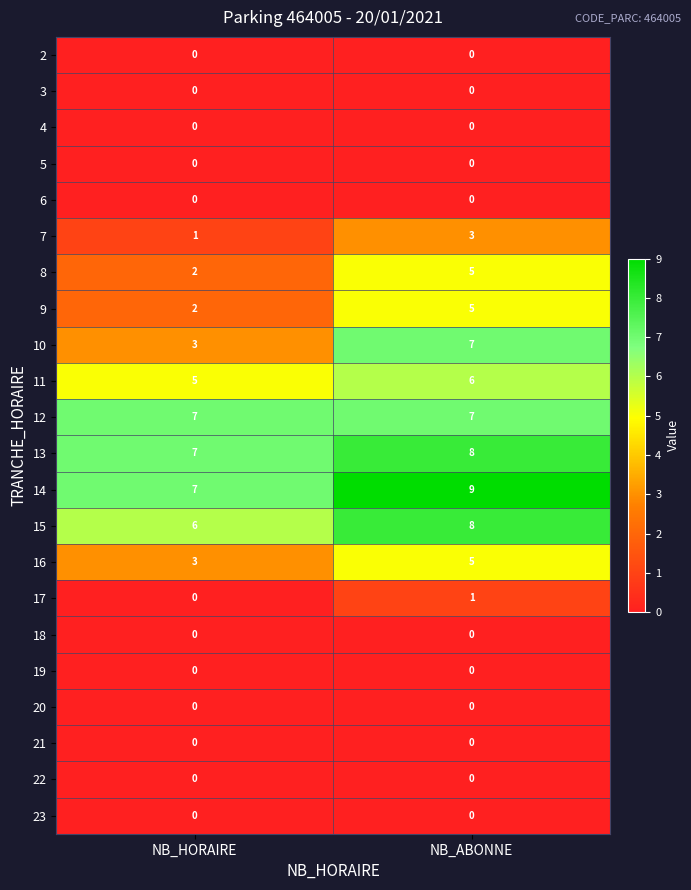

Which series has the widest spread of values?

10